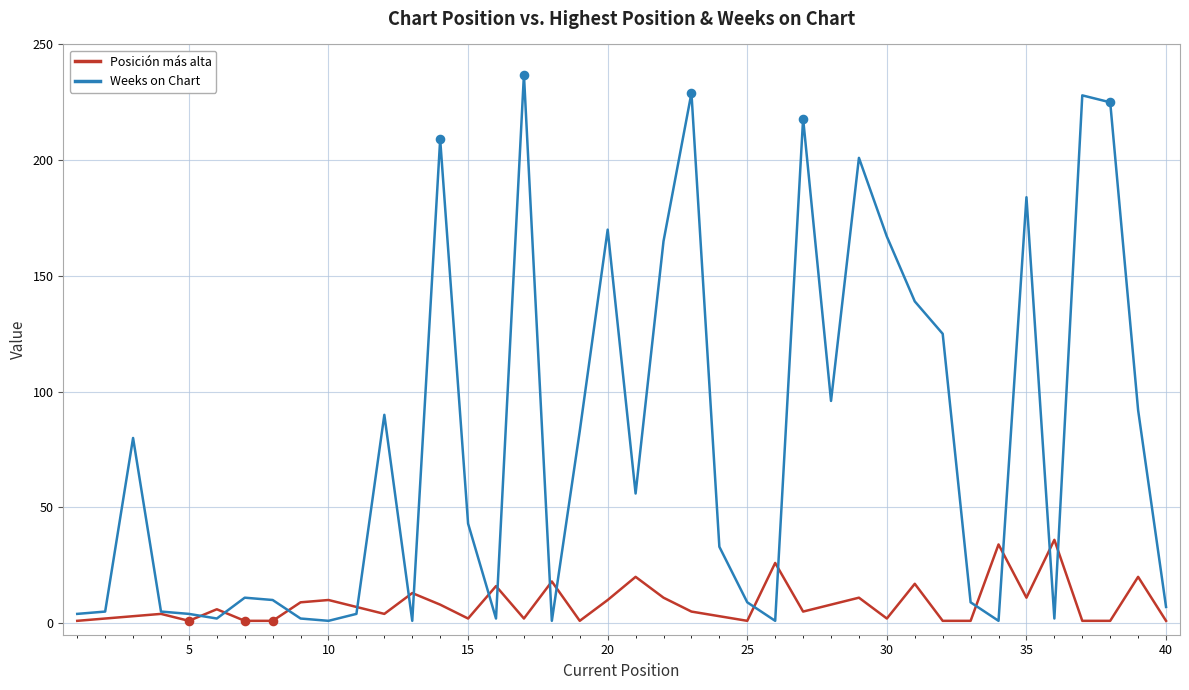

Which series has the largest total across all categories?

Weeks on Chart